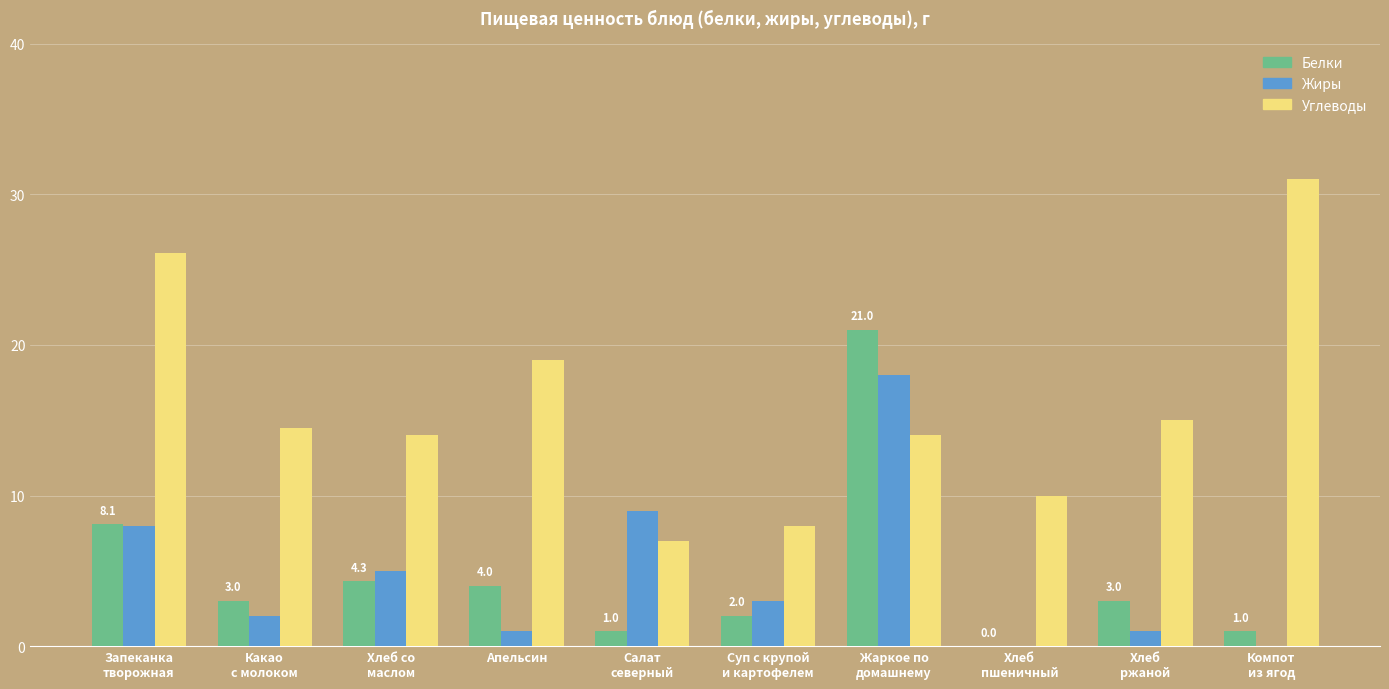

What is the difference between the Углеводы values at Хлеб
пшеничный and Хлеб со
маслом?

4.0